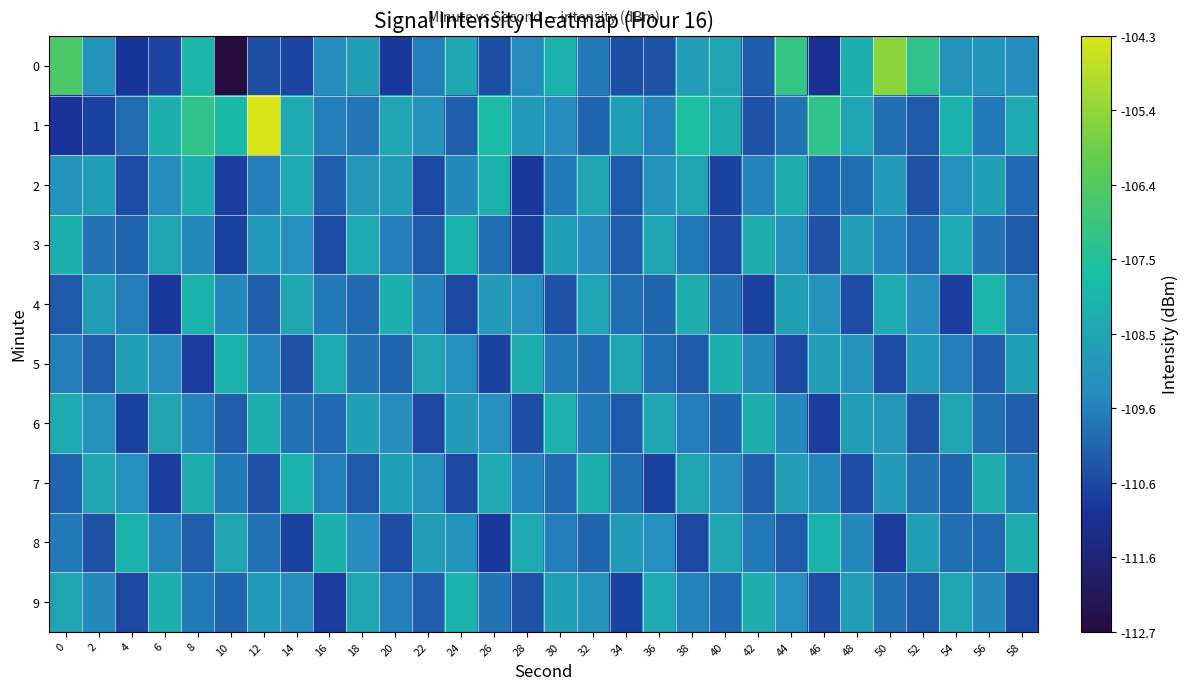

Rank the series at 36 from lowest to highest value.

7, 0, 4, 5, 1, 8, 2, 3, 6, 9